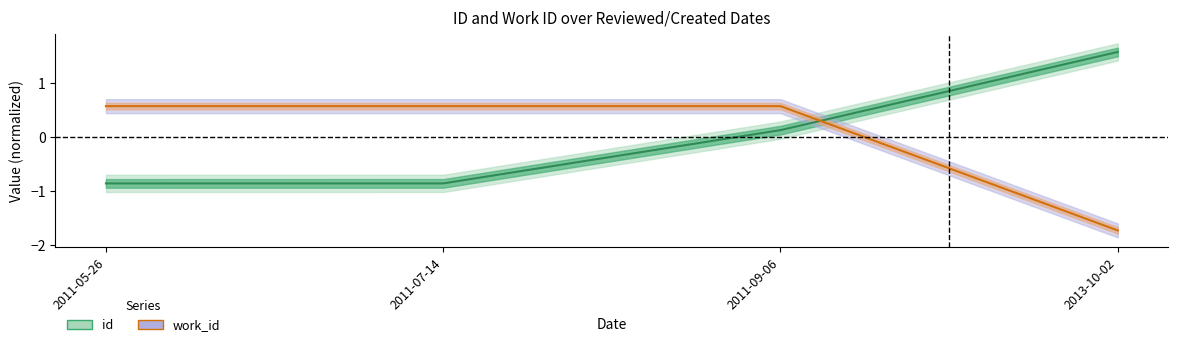

The value of id at 2013-10-02 is 2.1. True or false?

False